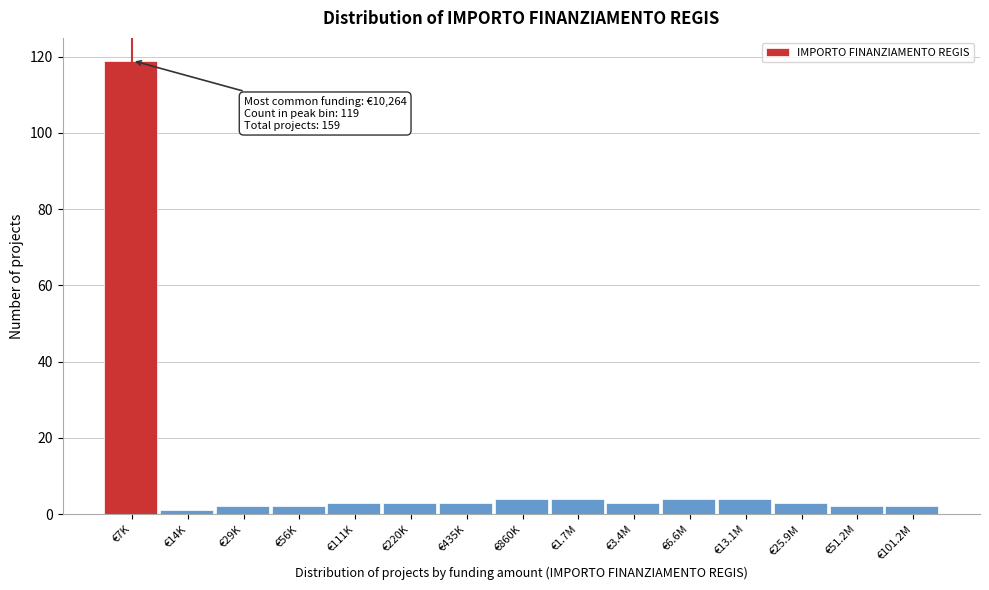

Reading left to right, what are all the values shown in this chart?

119	1	2	2	3	3	3	4	4	3	4	4	3	2	2